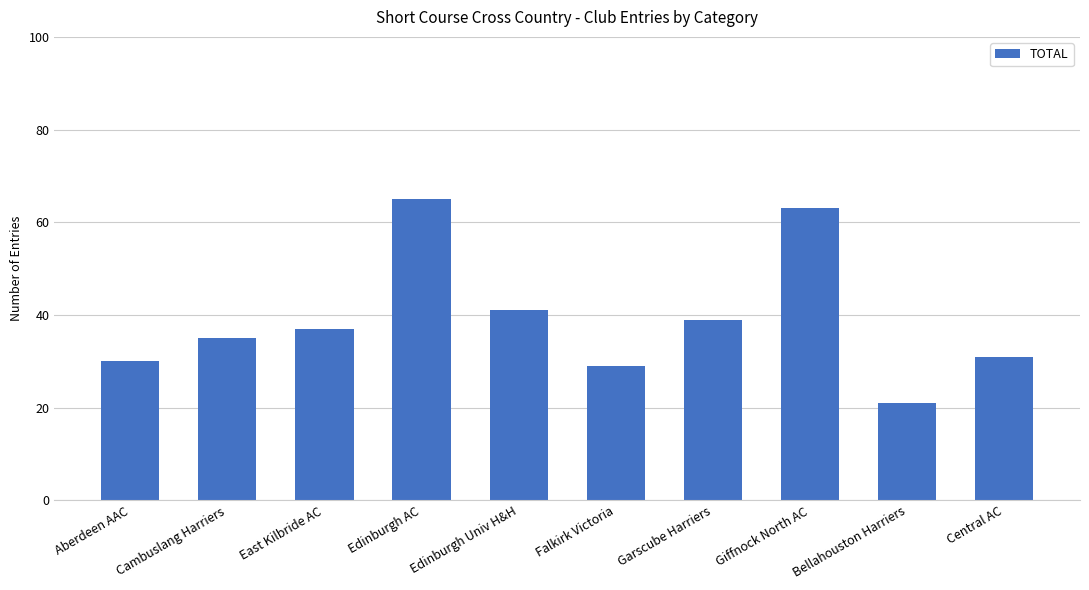

What is the value of the 10th bar from the left?

31